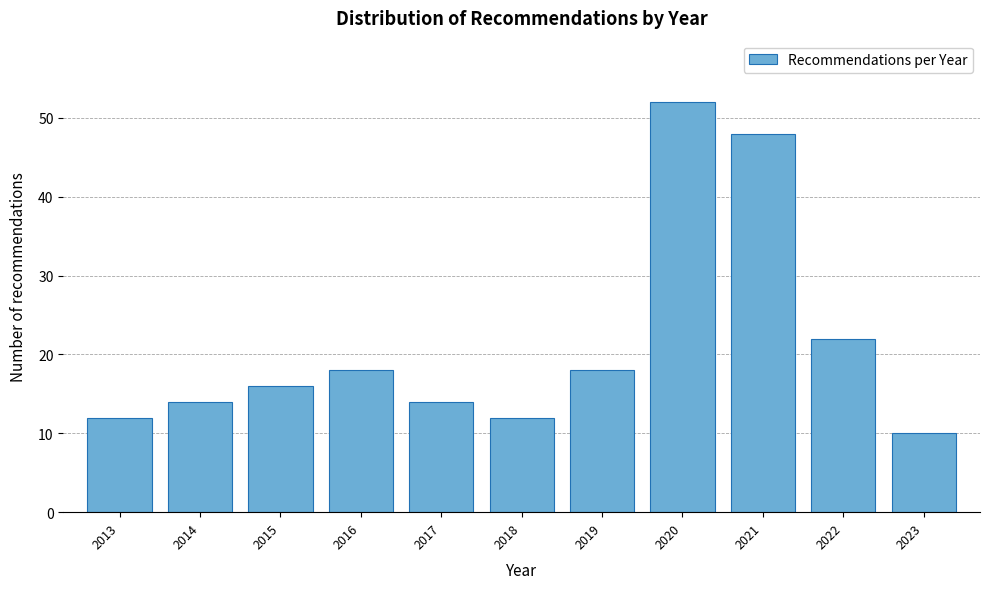

Reading left to right, extract all data points from this chart.

12	14	16	18	14	12	18	52	48	22	10